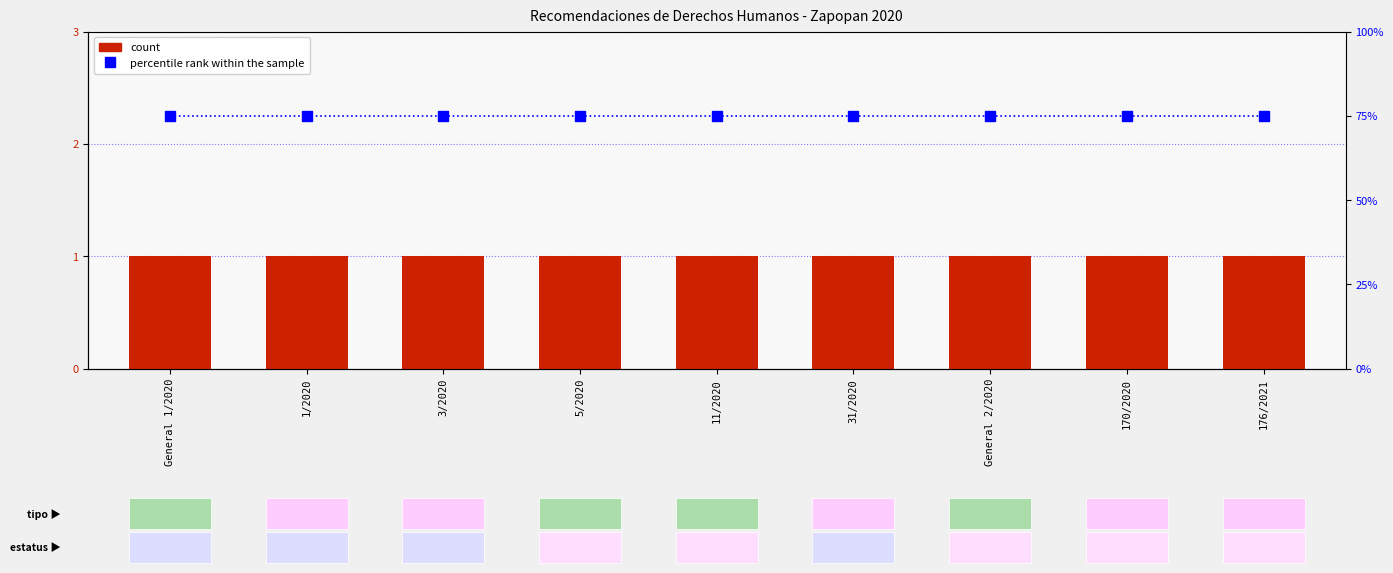

List the series in order of their peak value, highest first.

percentile rank within the sample, count